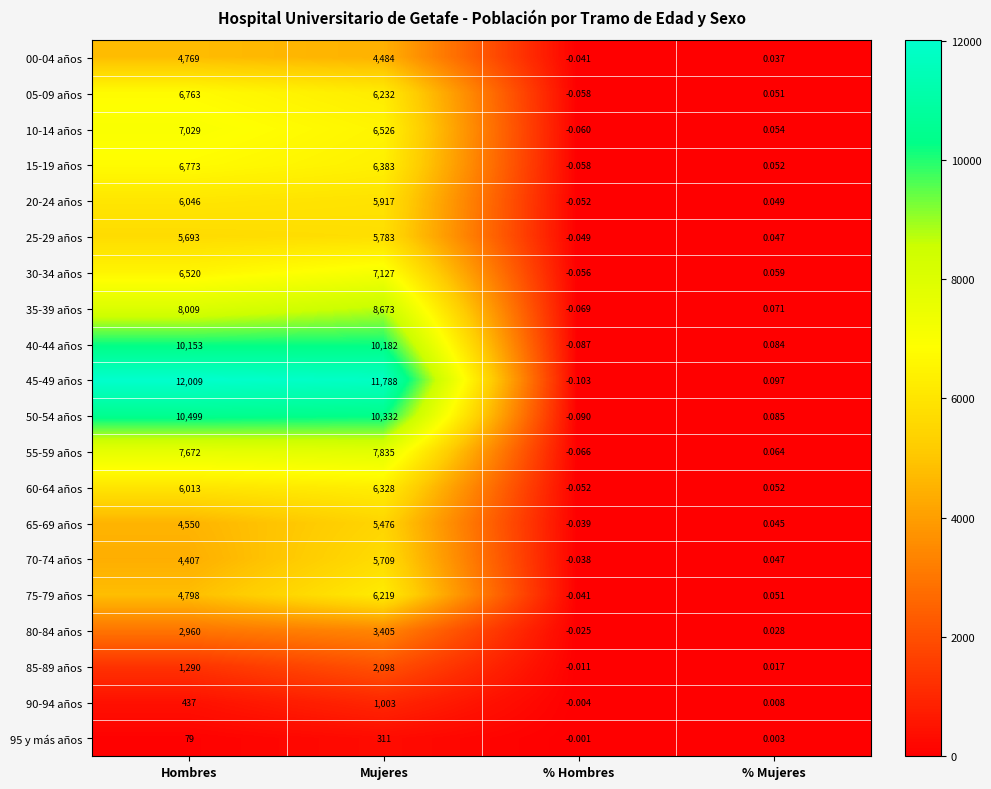

Rank the series at Mujeres from lowest to highest value.

95 y más años, 90-94 años, 85-89 años, 80-84 años, 00-04 años, 65-69 años, 70-74 años, 25-29 años, 20-24 años, 75-79 años, 05-09 años, 60-64 años, 15-19 años, 10-14 años, 30-34 años, 55-59 años, 35-39 años, 40-44 años, 50-54 años, 45-49 años